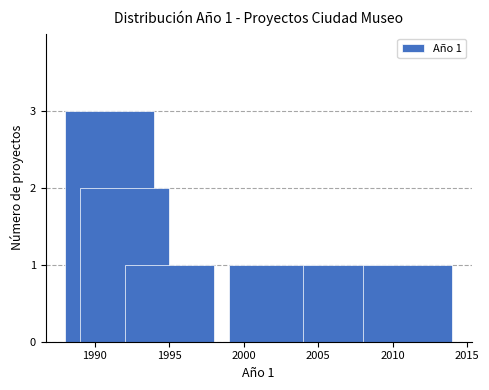

What is the average value?

2